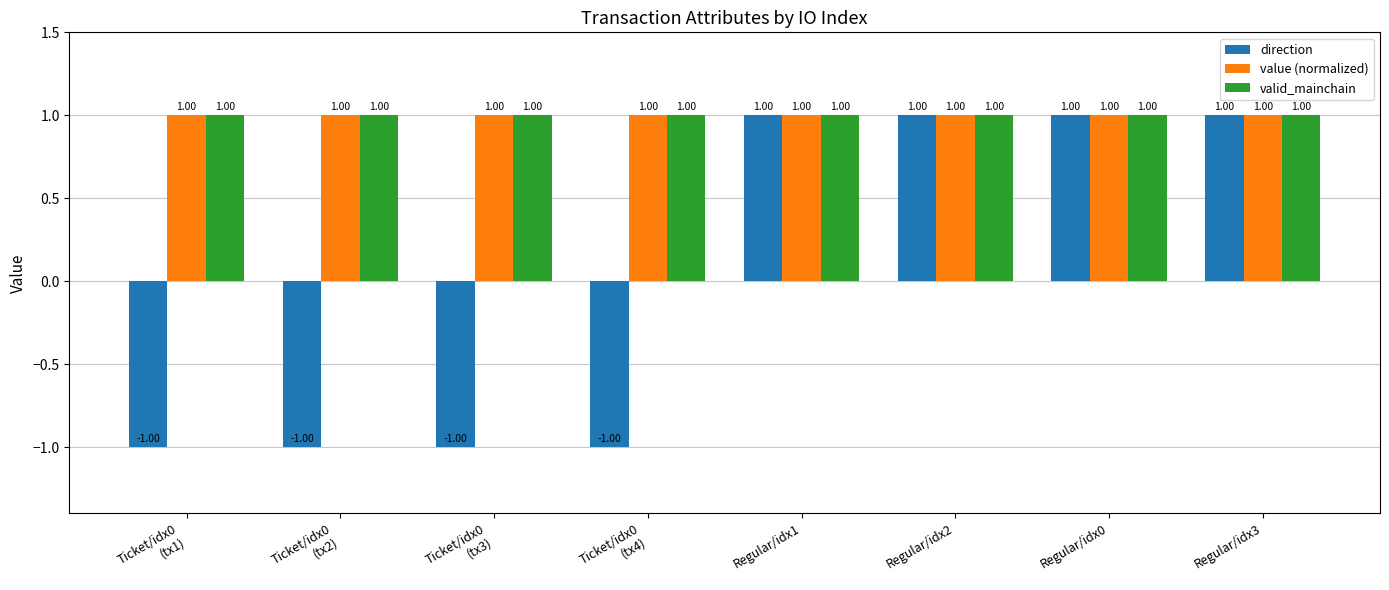

Which series has the widest spread of values?

direction